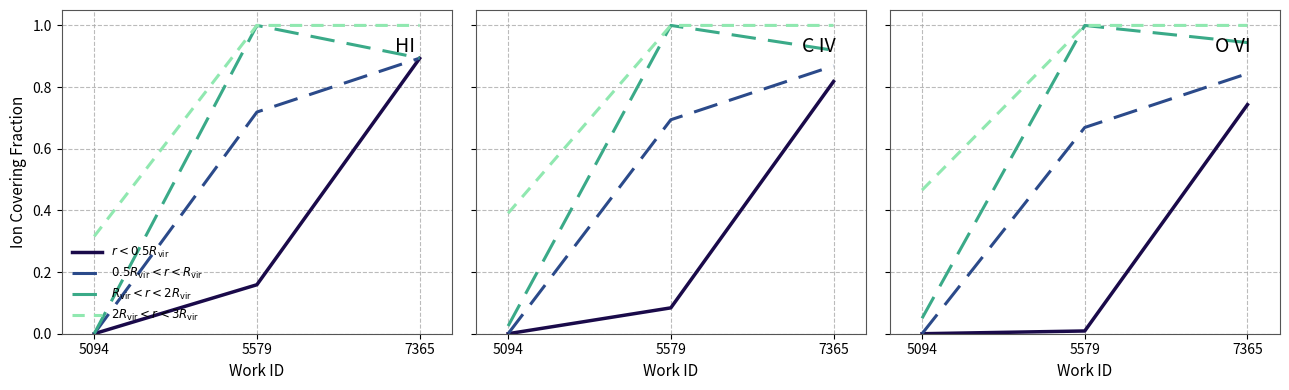

At which category does the chart reach its peak across all series?

5579